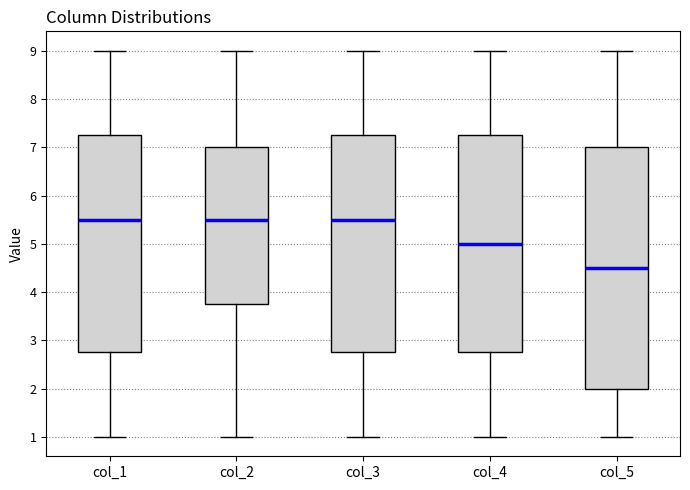

Reading left to right, read every box against the y-axis: the position of its median line, the range the box covers, and the ends of its whiskers. The values are not printed on the chart, so give them approximately, as read against the axis.

col_1: median 5.5, box 2.8 to 7.3, whiskers 1.0 to 9.0
col_2: median 5.5, box 3.8 to 7.0, whiskers 1.0 to 9.0
col_3: median 5.5, box 2.8 to 7.3, whiskers 1.0 to 9.0
col_4: median 5.0, box 2.8 to 7.3, whiskers 1.0 to 9.0
col_5: median 4.5, box 2.0 to 7.0, whiskers 1.0 to 9.0